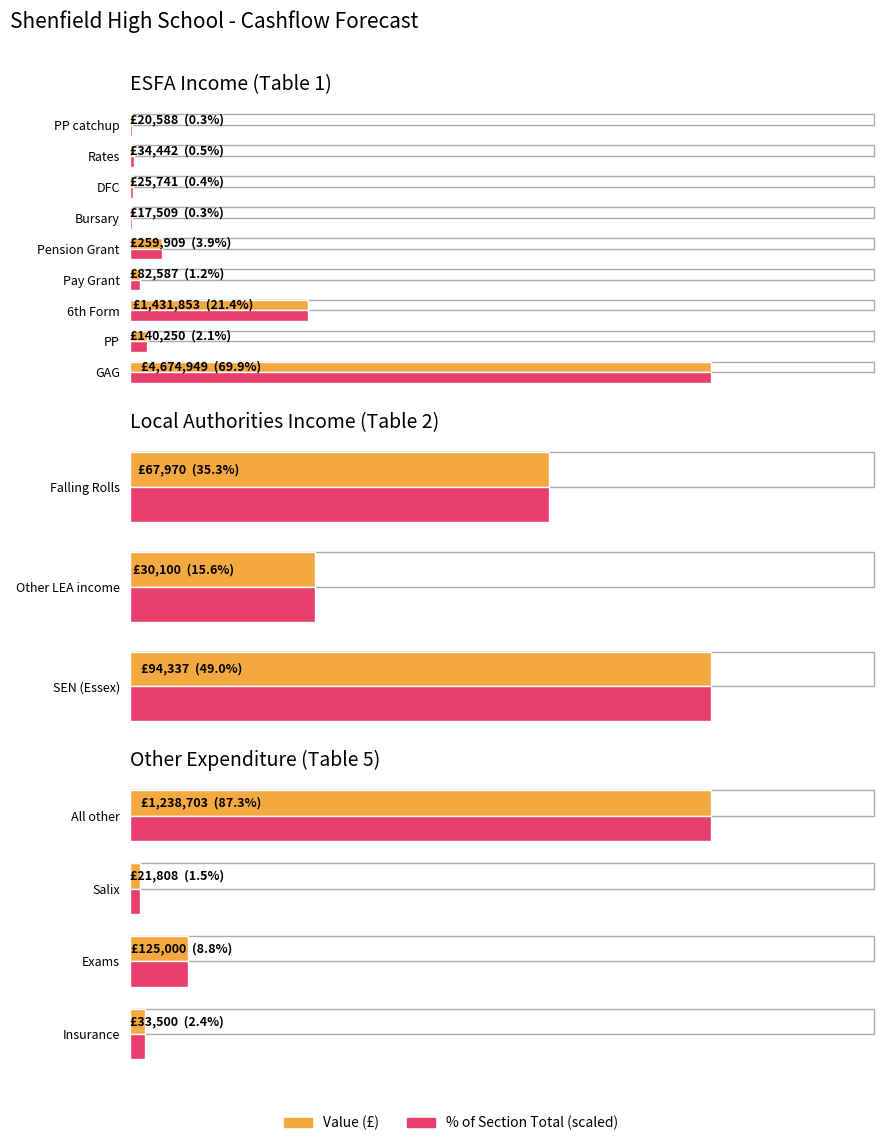

What value does the % of Section Total series have at All other, to the nearest 100?

1238700